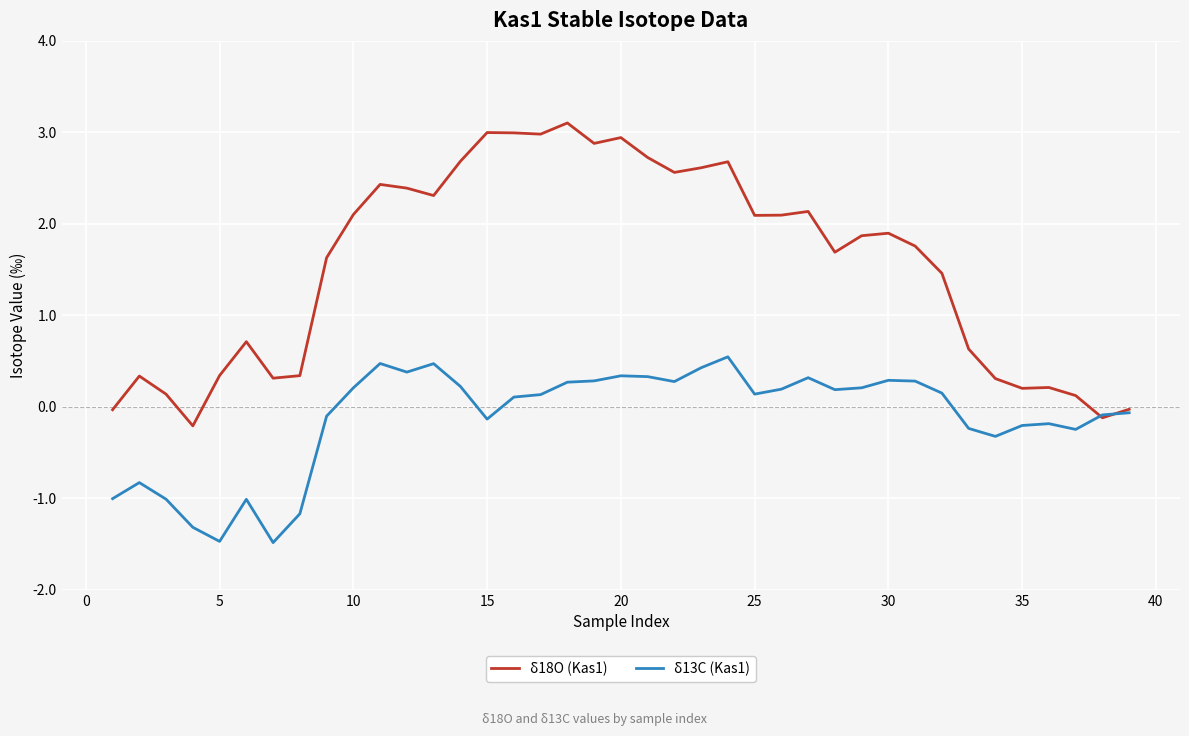

In δ18O (Kas1), how many points are higher than both neighbors (excluding endpoints)?

10